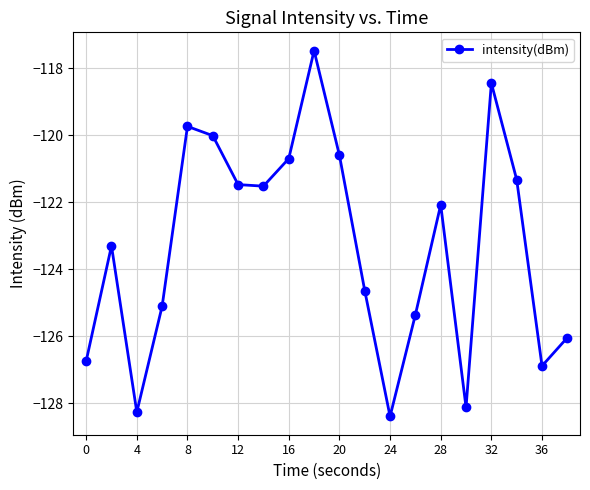

What is the greatest value displayed?

-117.5